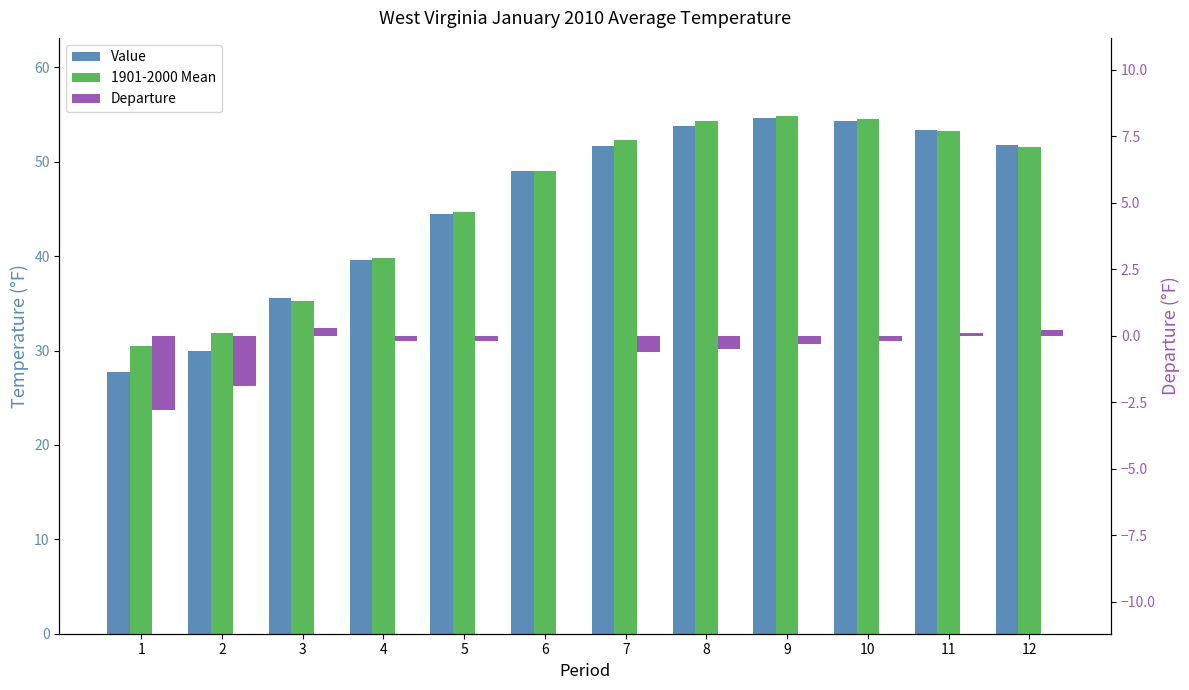

What is the value of the 1901-2000 Mean bar at the 7th from the left?

52.3